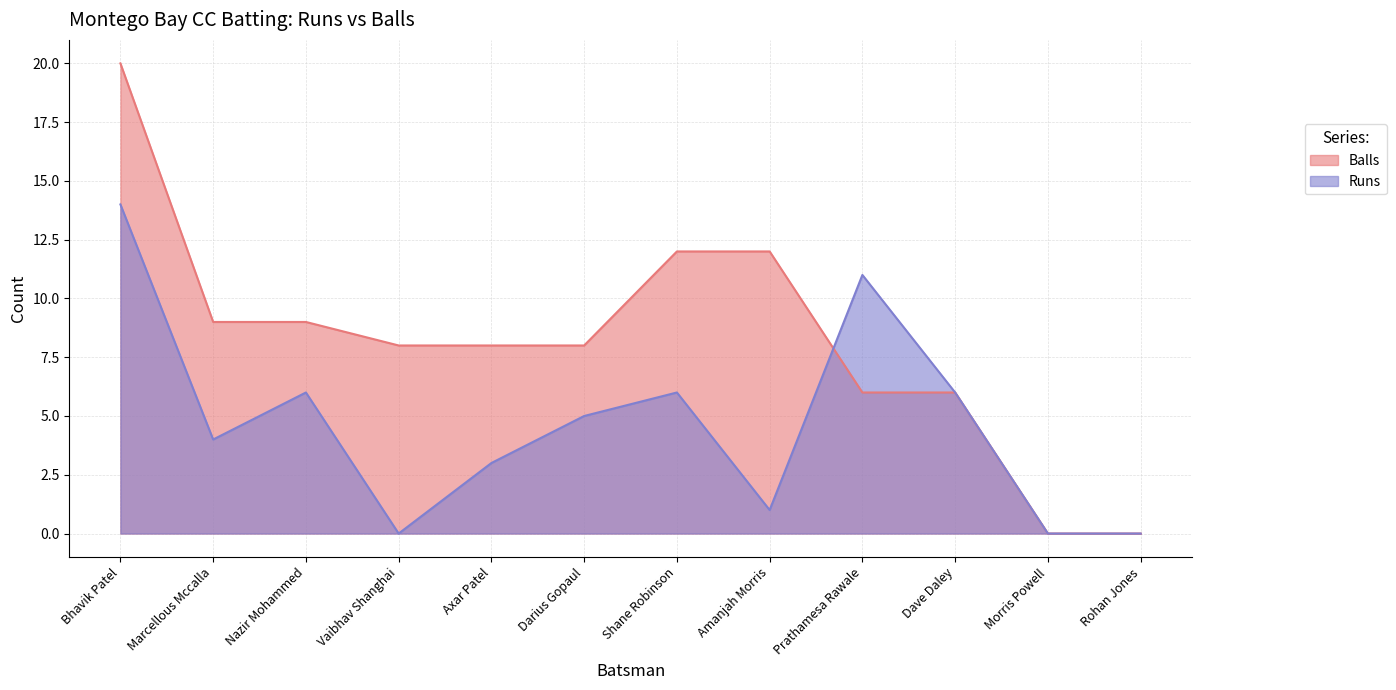

What is the spread (max minus min) of values at Amanjah Morris?

11